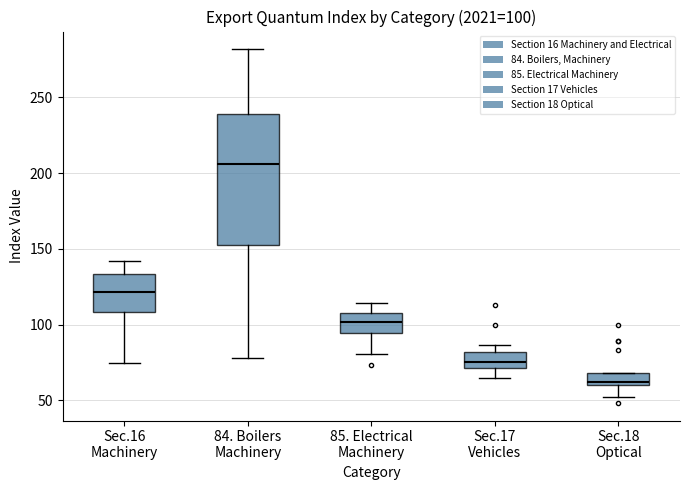

Which box's median line is the lowest?

Sec.18 Optical